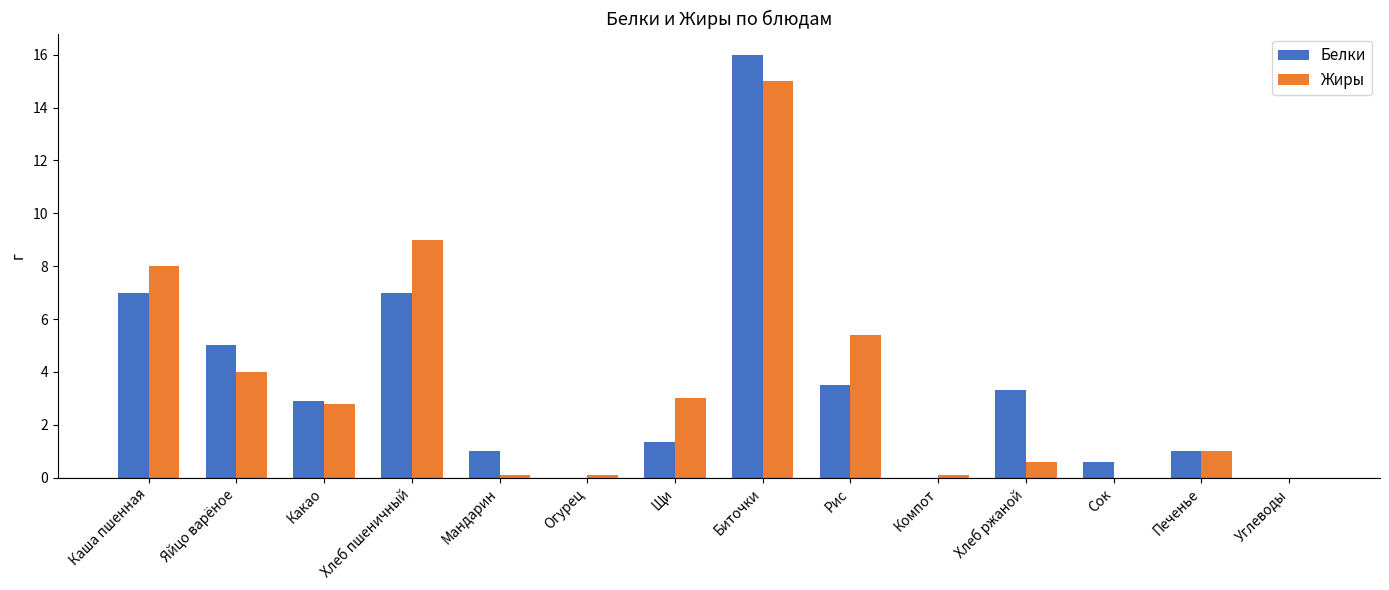

The value of Жиры at Печенье is 1.0. True or false?

True